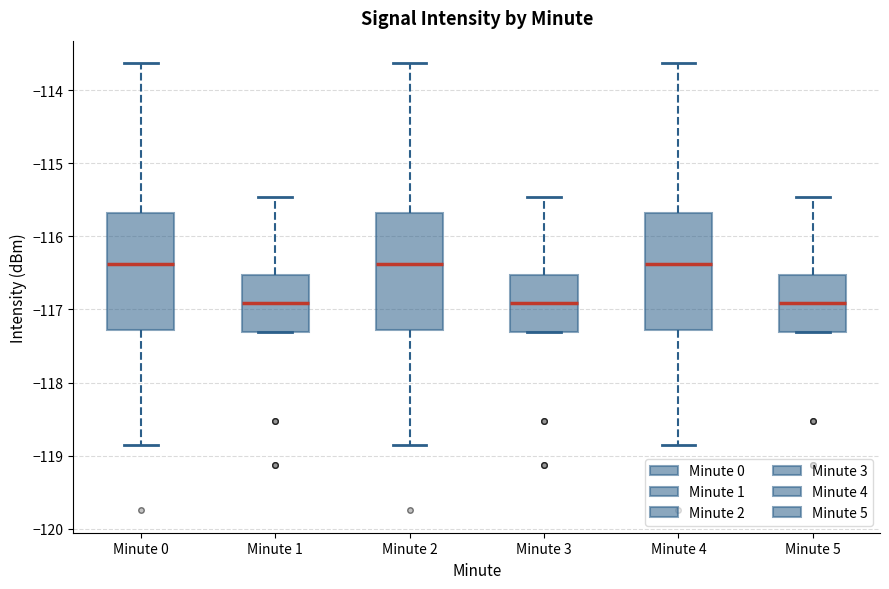

Reading left to right, read every box against the y-axis: the position of its median line, the range the box covers, and the ends of its whiskers. The values are not printed on the chart, so give them approximately, as read against the axis.

Minute 0: median -116.4, box -117.3 to -115.7, whiskers -118.9 to -113.6
Minute 1: median -116.9, box -117.3 to -116.5, whiskers -117.3 to -115.5
Minute 2: median -116.4, box -117.3 to -115.7, whiskers -118.9 to -113.6
Minute 3: median -116.9, box -117.3 to -116.5, whiskers -117.3 to -115.5
Minute 4: median -116.4, box -117.3 to -115.7, whiskers -118.9 to -113.6
Minute 5: median -116.9, box -117.3 to -116.5, whiskers -117.3 to -115.5